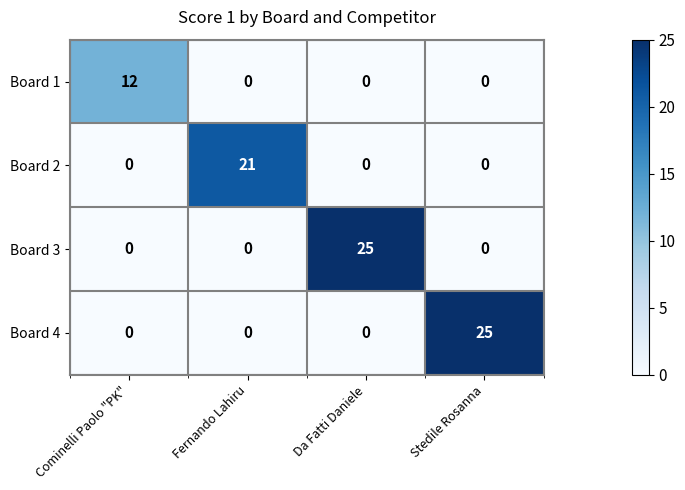

What is the maximum value shown in the chart?

25